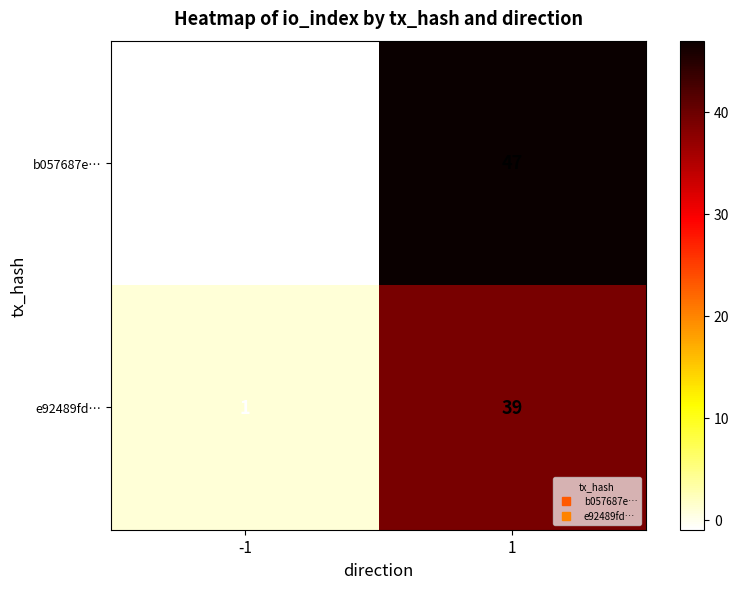

Reading right to left, extract all data points from this chart.

b057687e…: 1=47	-1=-1
e92489fd…: 1=39	-1=1